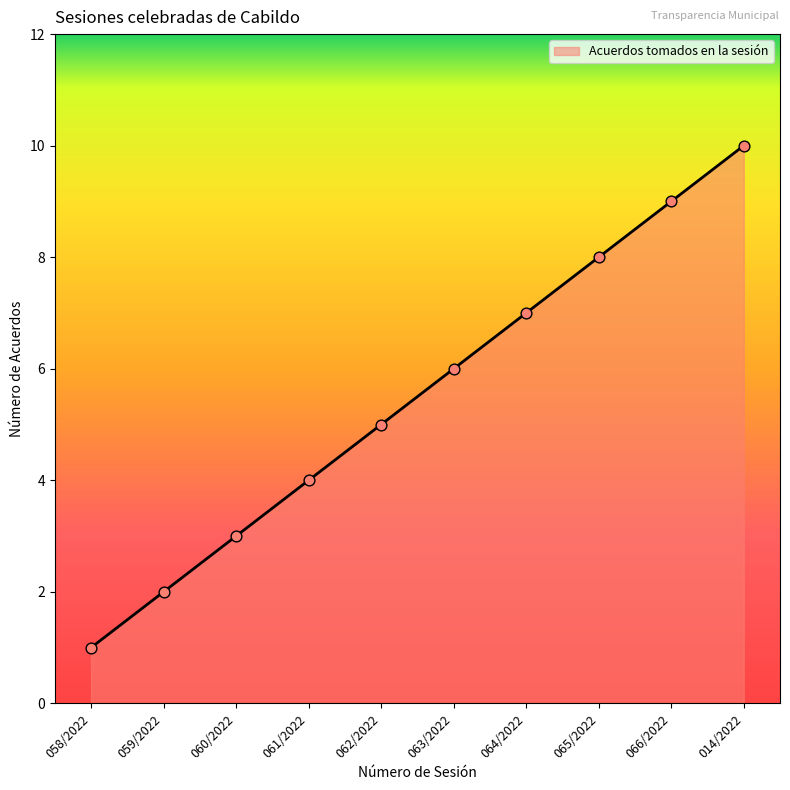

What is the change in value from 061/2022 to 063/2022?

+2